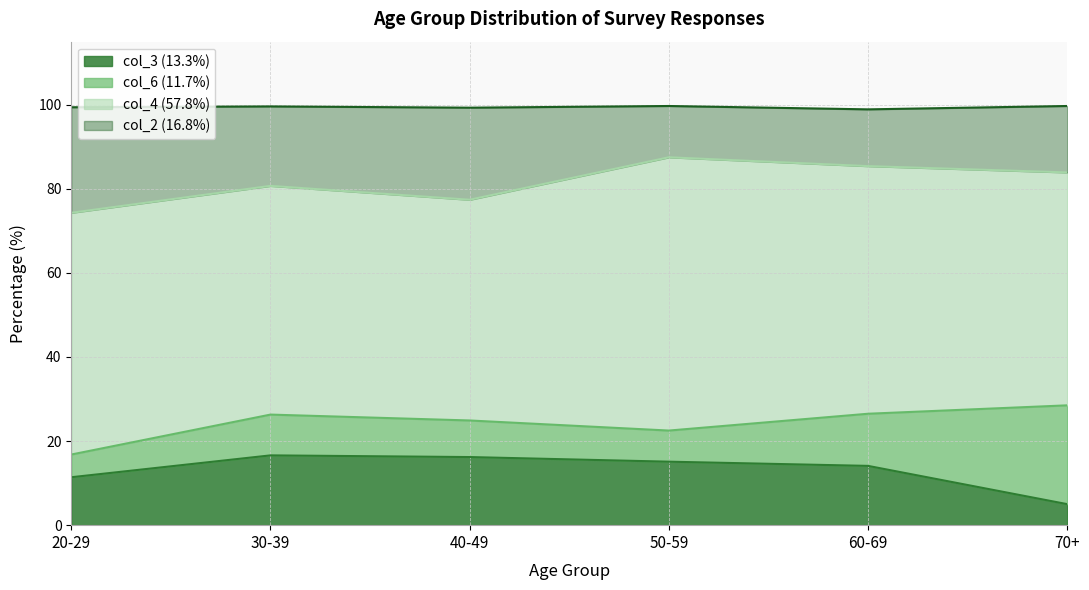

What is the highest value of the col_3 (13.3%) series?

16.6